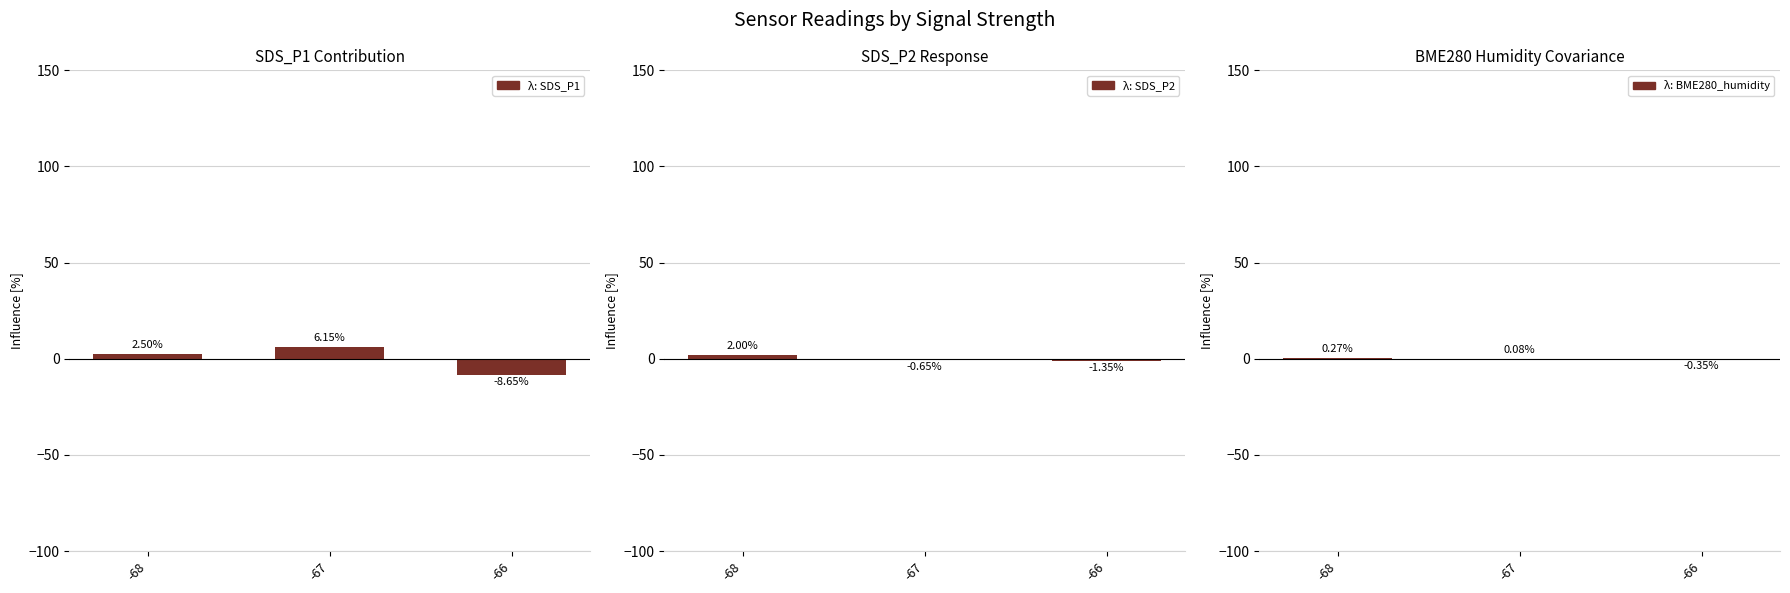

Rank the series at -68 from highest to lowest value.

SDS_P1, SDS_P2, BME280_humidity